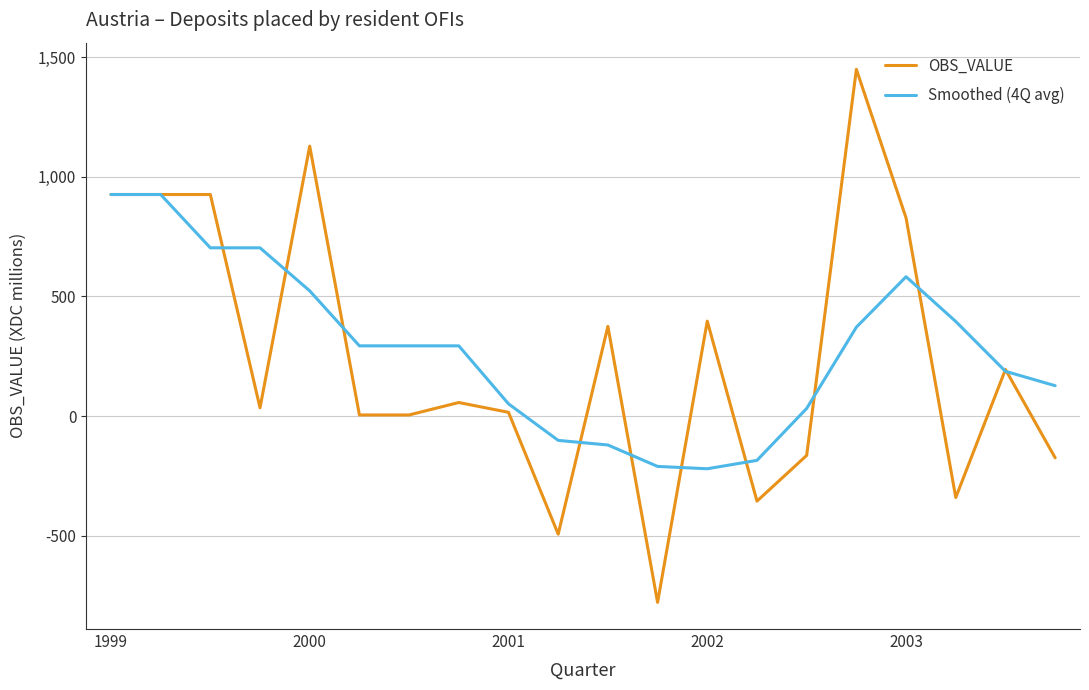

What is the greatest value displayed?

1449.0